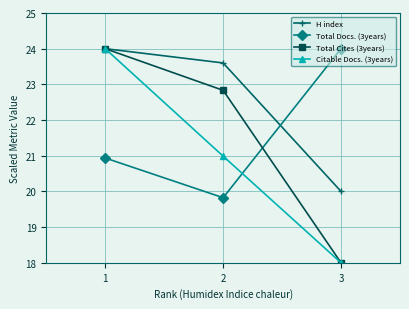

At which label does Citable Docs. (3years) reach its peak?

1